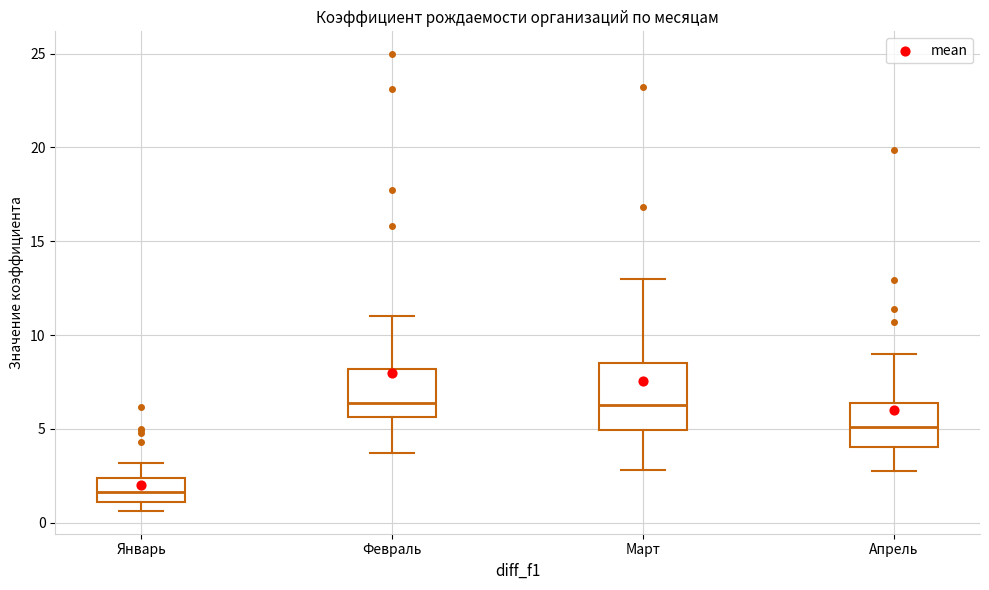

Reading left to right, transcribe this box plot: for each box, give where its median line is, the range the box spans, and where its two whiskers end, as read against the y-axis. The values are not printed on the chart, so give them approximately, as read against the axis.

Январь: median 1.5, box 1.0 to 2.5, whiskers 0.5 to 3.0
Февраль: median 6.5, box 5.5 to 8.0, whiskers 3.5 to 11.0
Март: median 6.5, box 5.0 to 8.5, whiskers 3.0 to 13.0
Апрель: median 5.0, box 4.0 to 6.5, whiskers 3.0 to 9.0